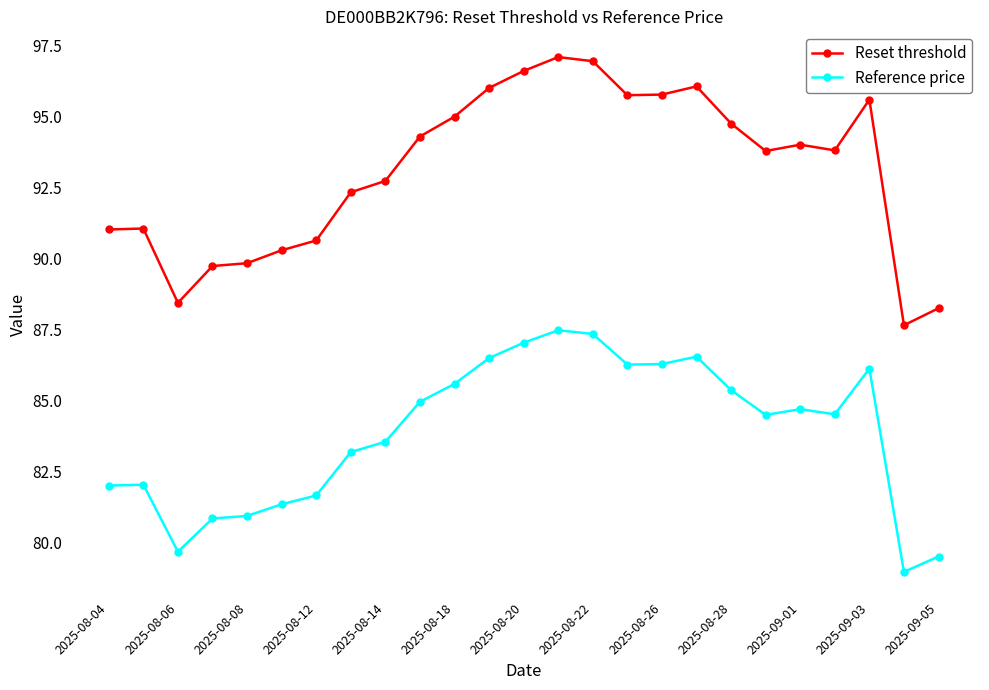

What is the difference between the maximum and second lowest values in the Reset threshold series?

8.8